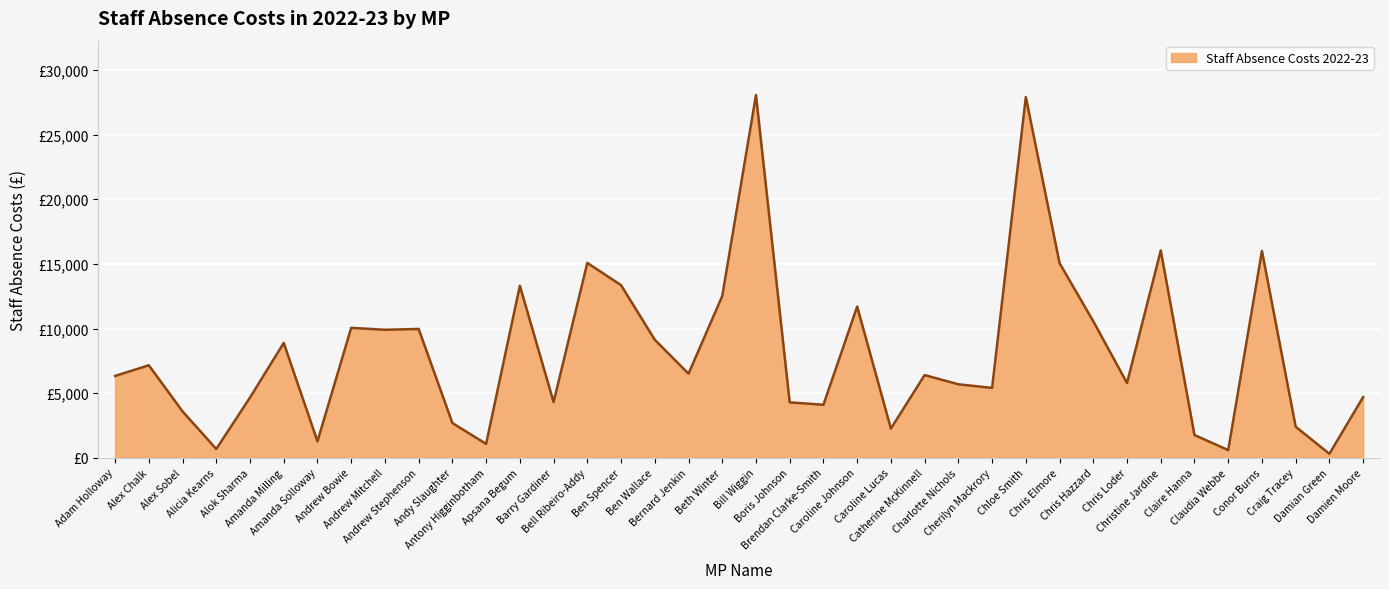

What is the difference between the maximum and minimum values?

27763.0